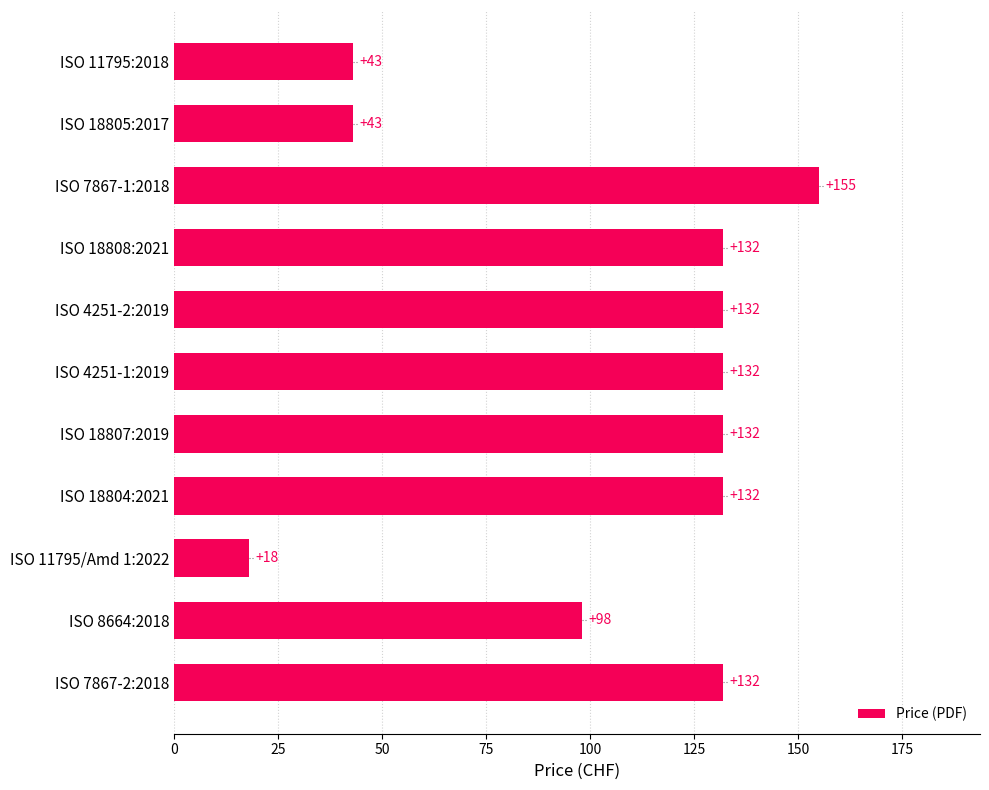

Reading bottom to top, transcribe all the data shown in this chart.

132	98	18	132	132	132	132	132	155	43	43